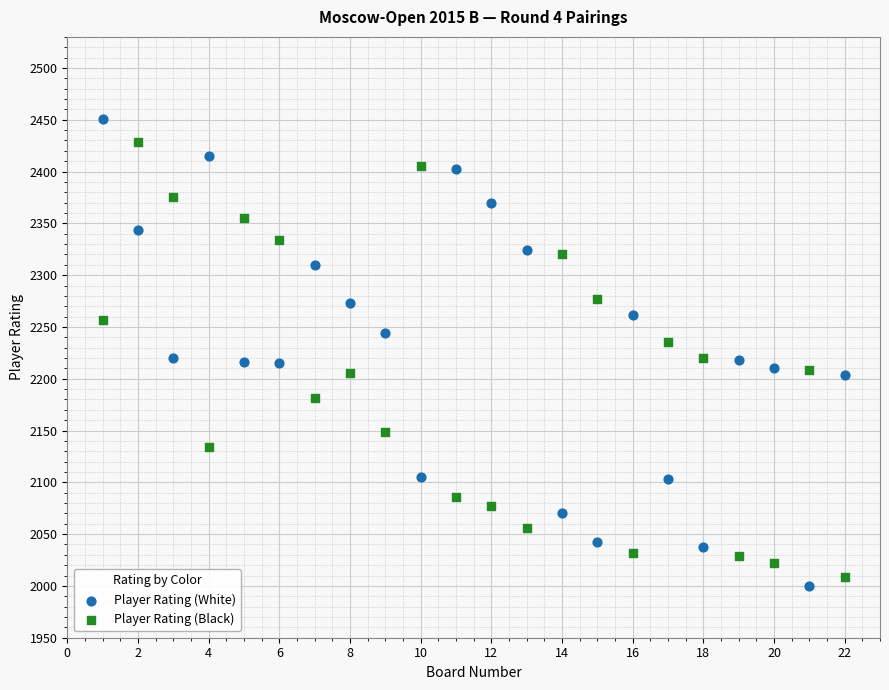

Across all data points, what is the range of X values (max minus min)?

21